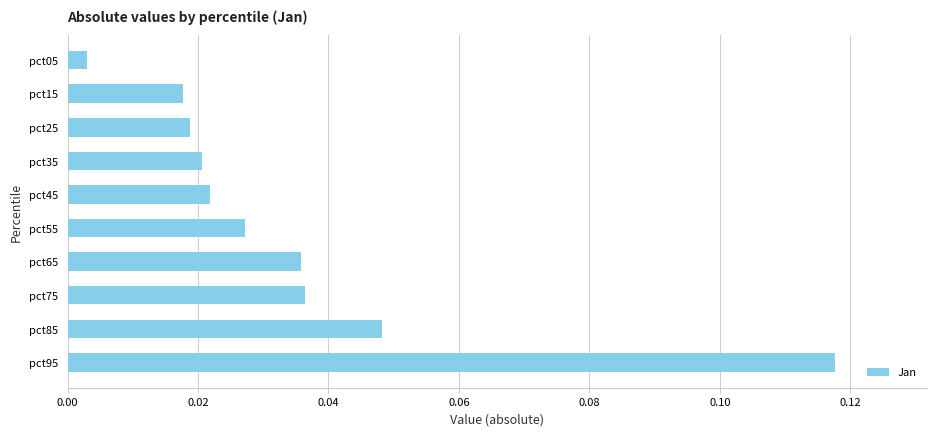

The chart shows a value of 0.2 at pct95. True or false?

False